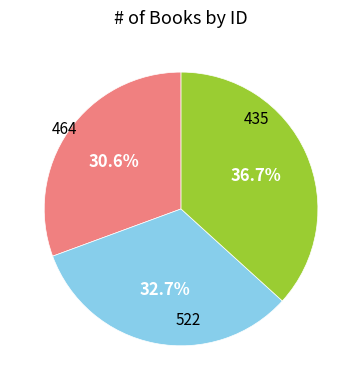

Does any single category account for the majority?

No